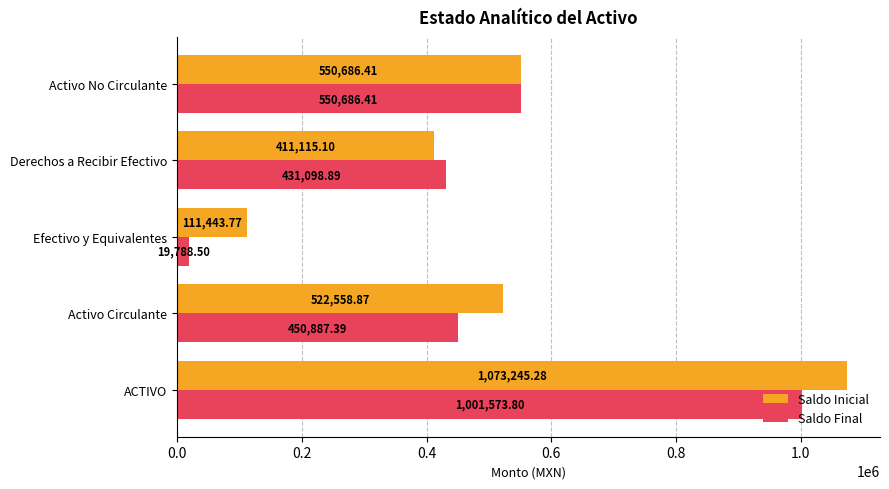

What are all the series names shown in the legend?

Saldo Inicial, Saldo Final